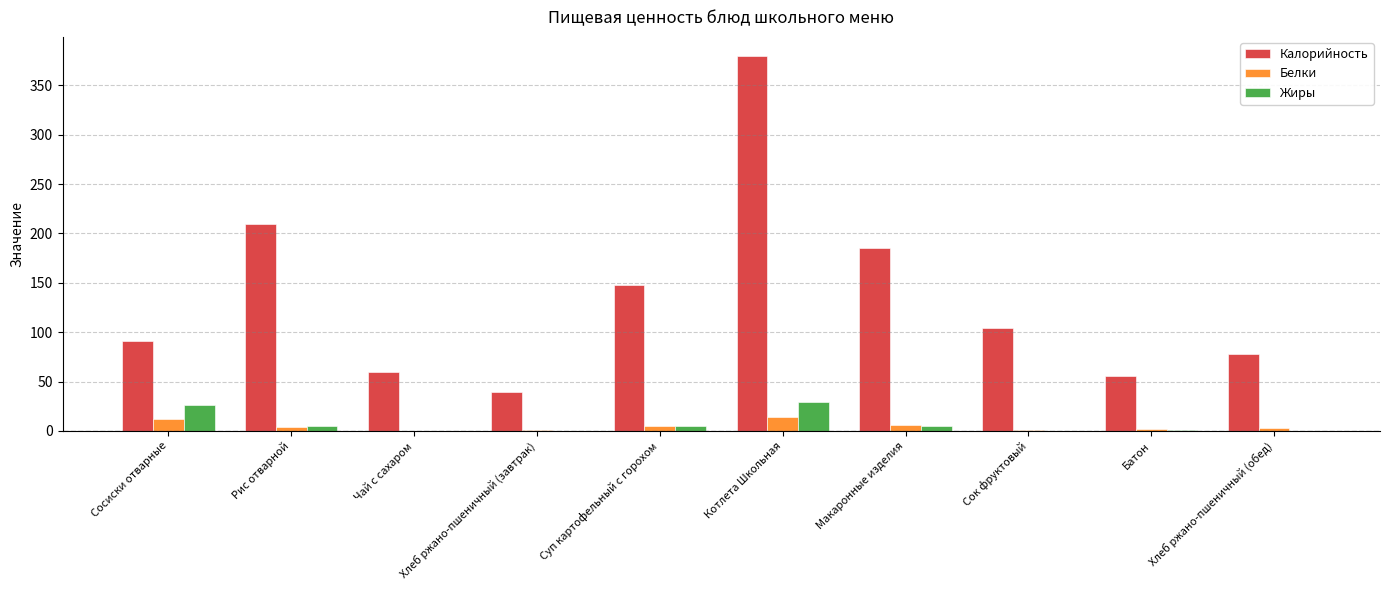

What is the maximum value for Калорийность?

380